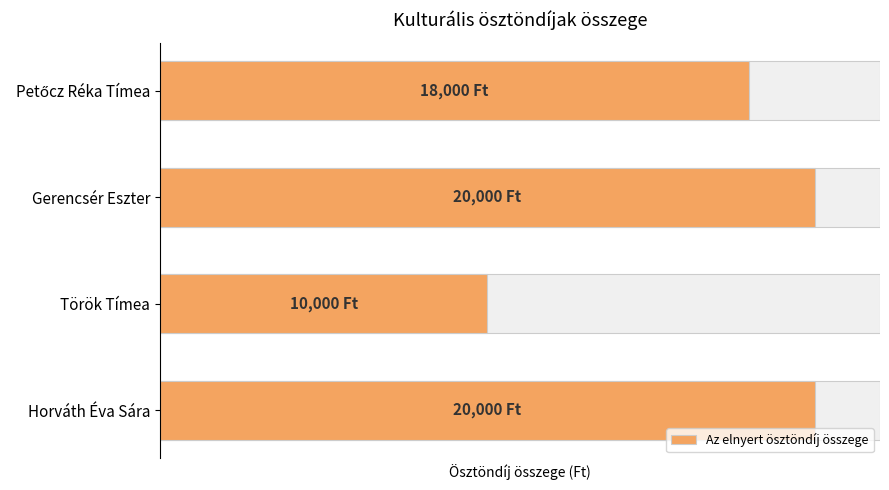

How many series are shown in this chart?

1